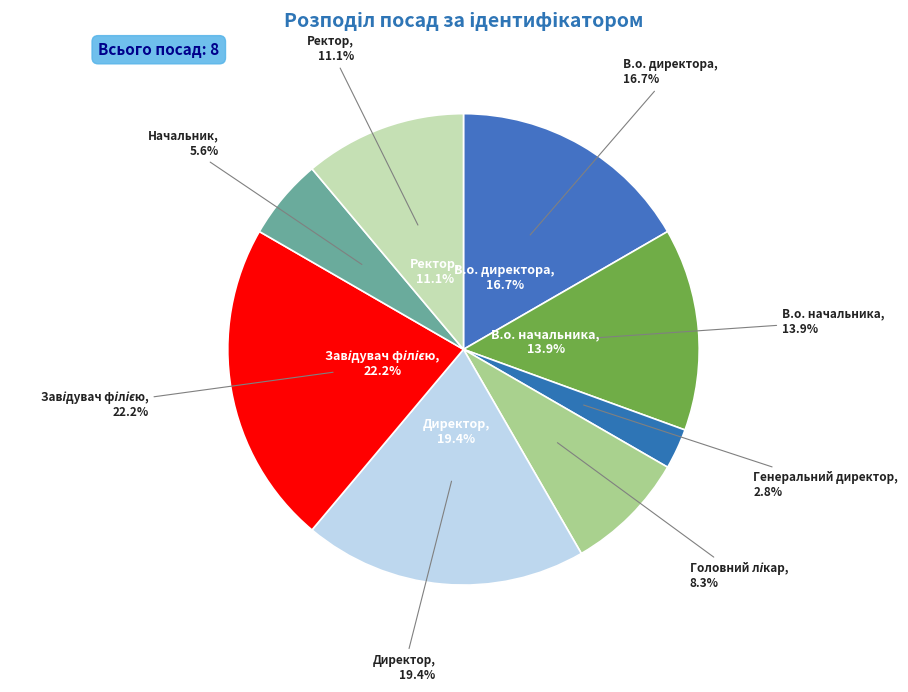

What is the smallest slice in the pie chart?

Генеральний директор